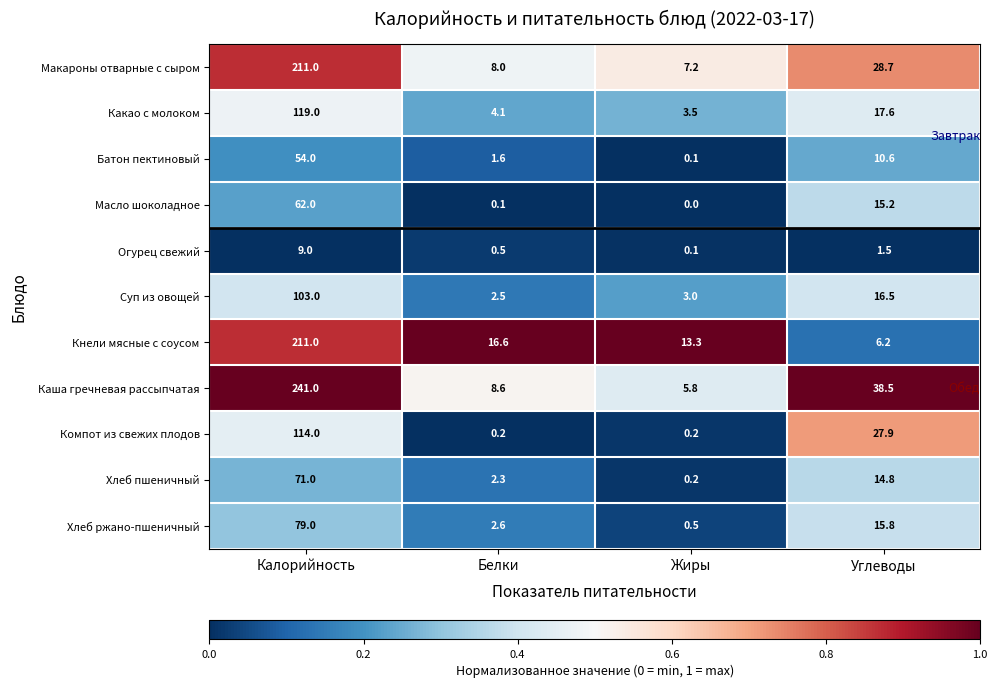

Between Калорийность and Углеводы, which series saw the biggest shift?

Кнели мясные с соусом